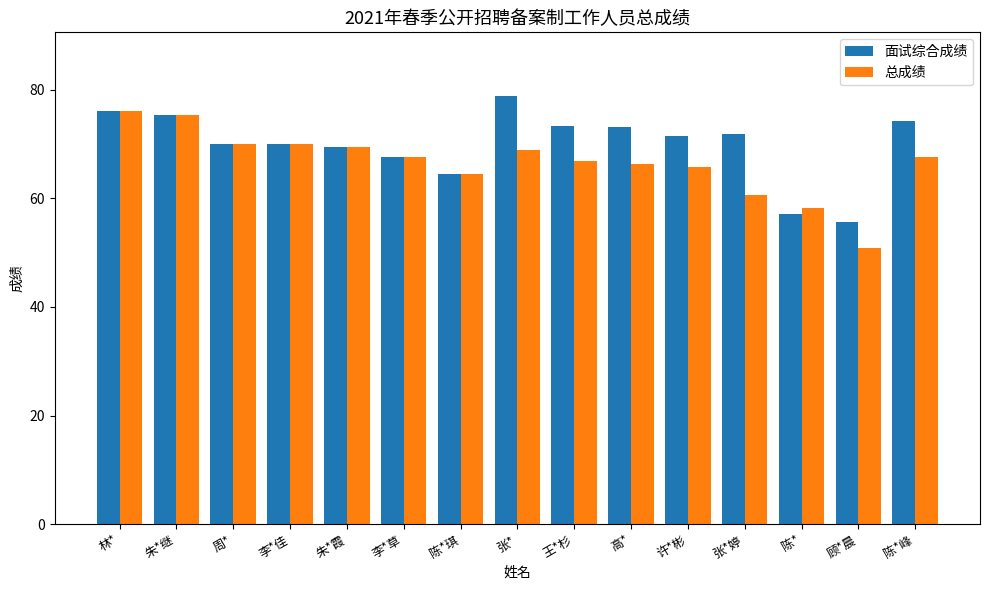

Is it true that 面试综合成绩 equals 55.6 at 顾*晨?

True